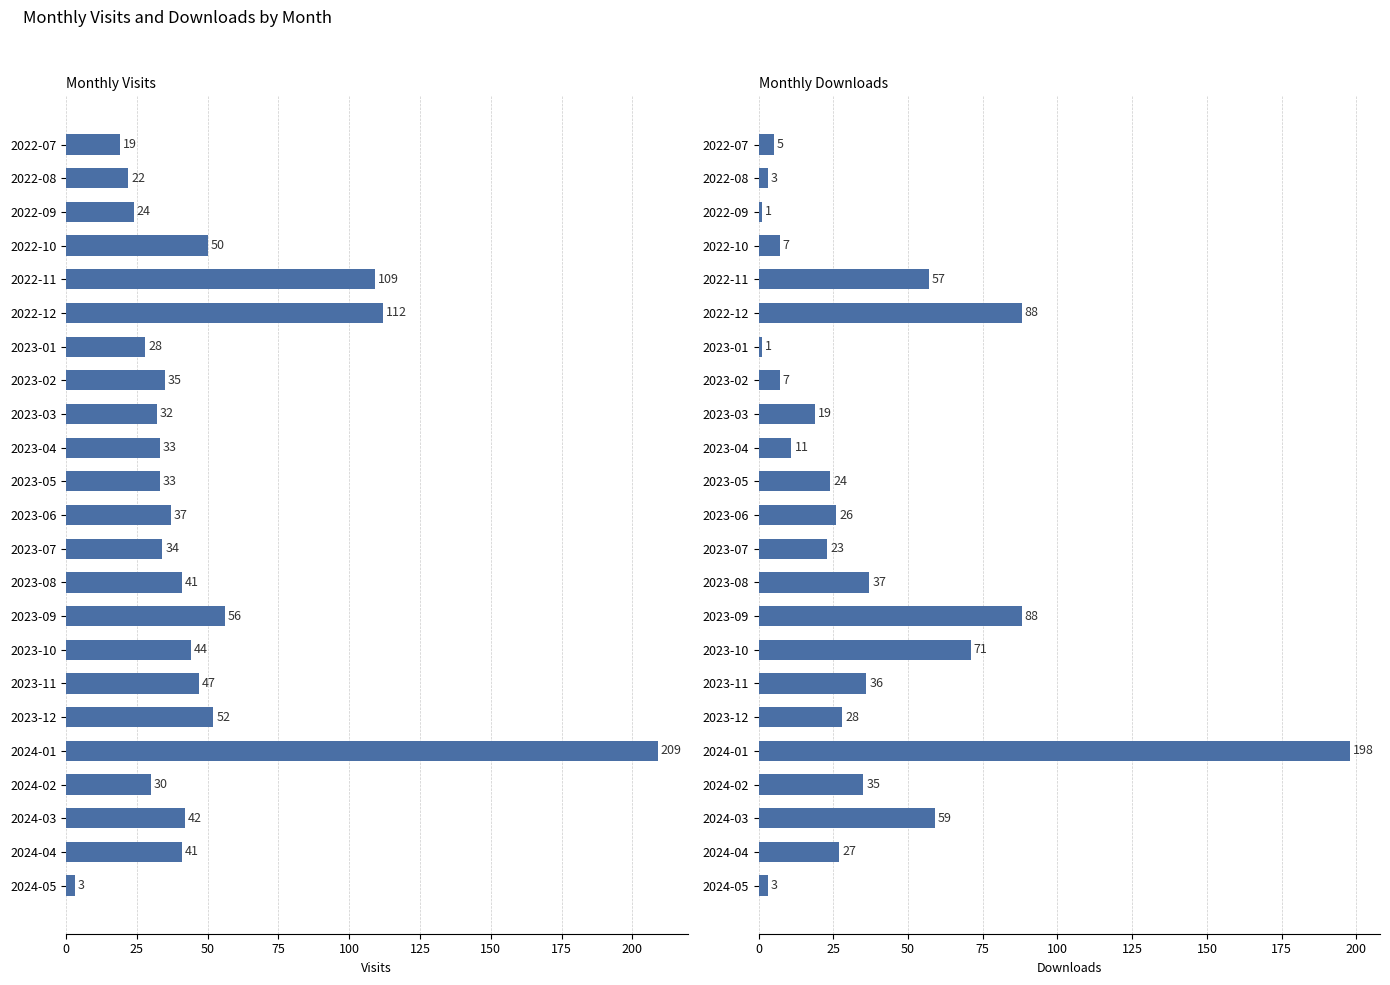

Which series has the largest total across all categories?

monthly_visit